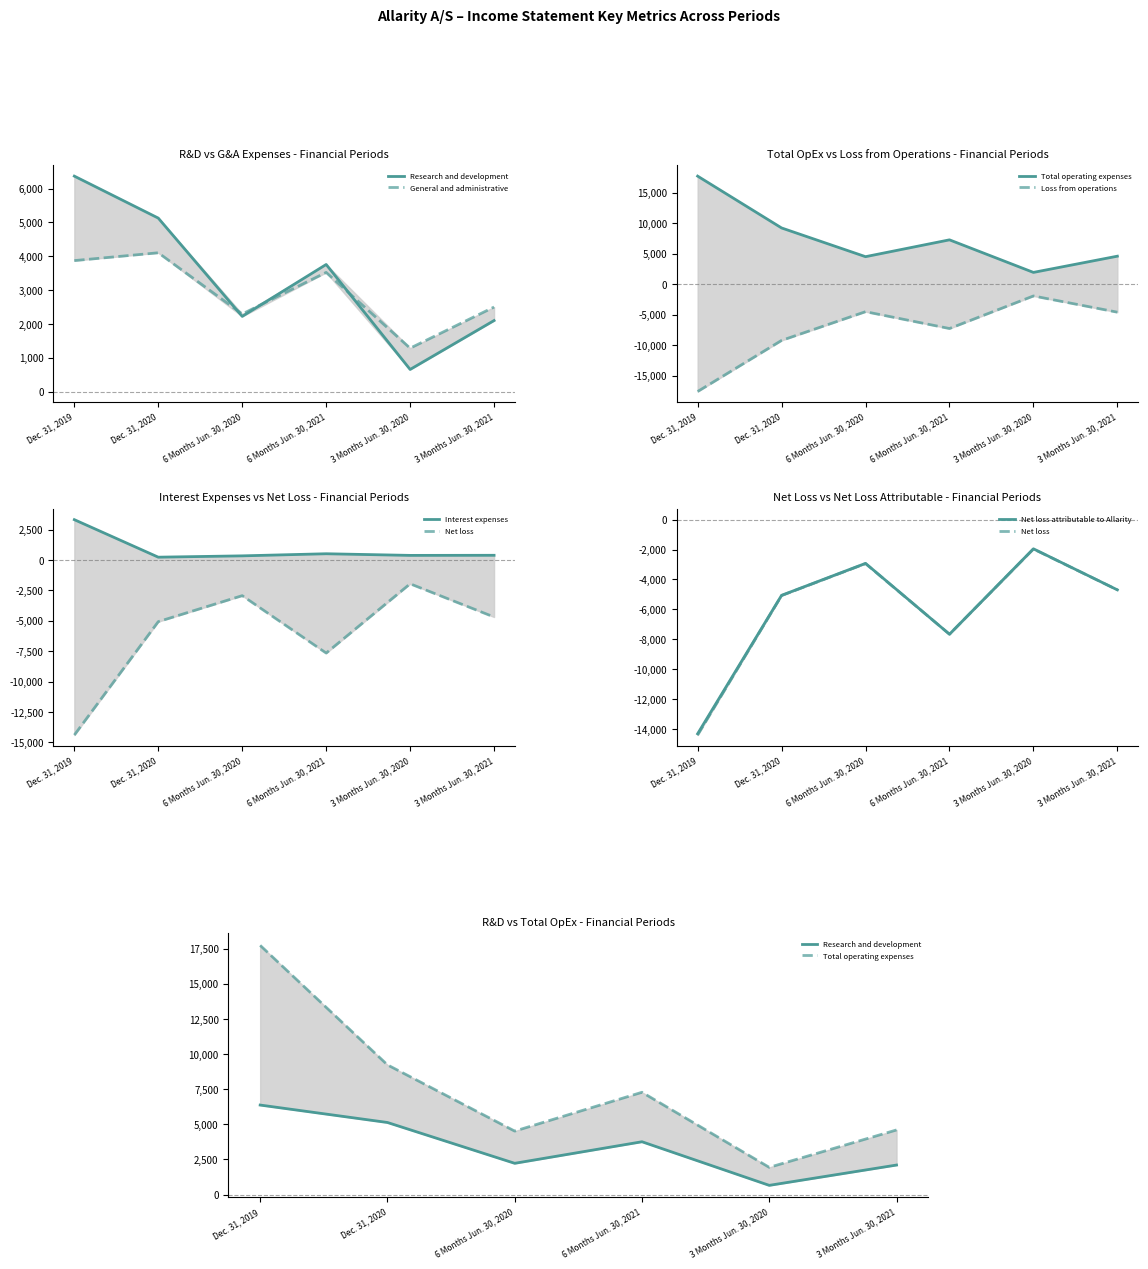

What is the approximate value of 6 Months Jun. 30, 2020 at Interest expenses?

336